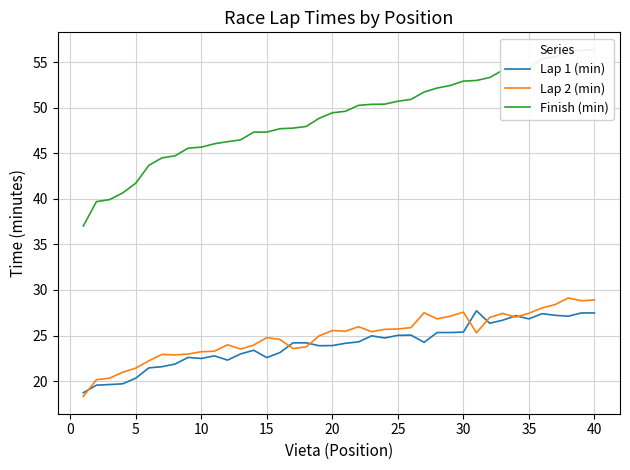

True or false: Lap 1 (min) and Finish (min) intersect in this chart.

False